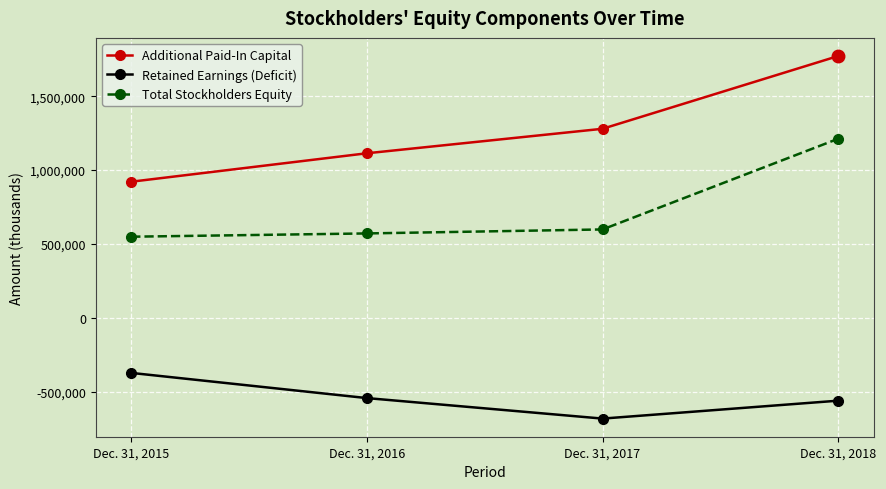

True or false: Retained Earnings (Deficit) and Total Stockholders Equity cross at least once.

False